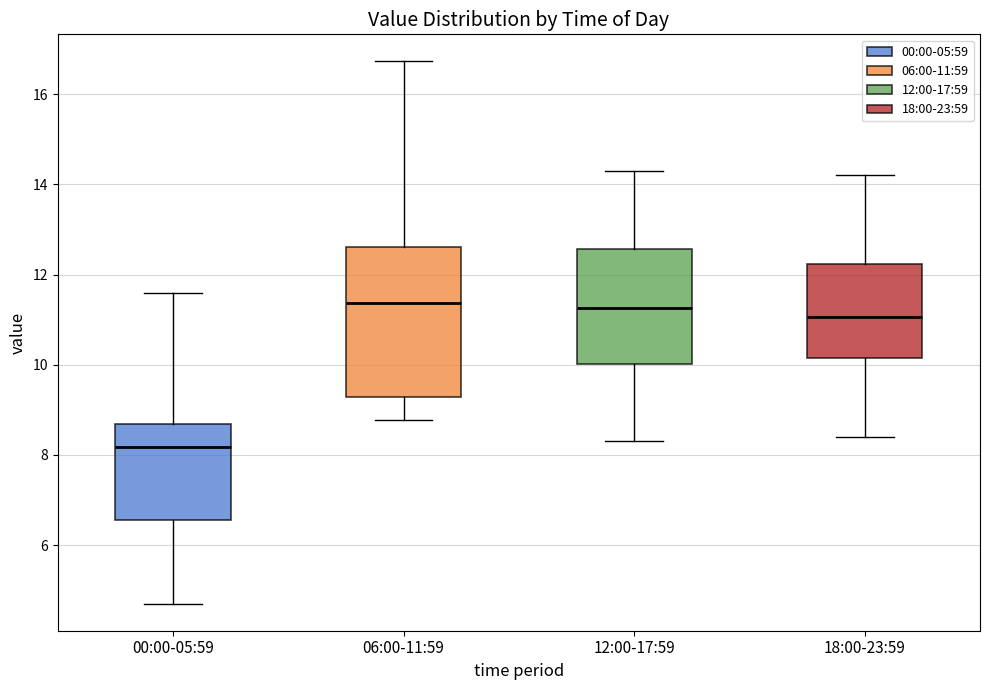

Which box is the tallest, from its lower edge to its upper edge?

06:00-11:59